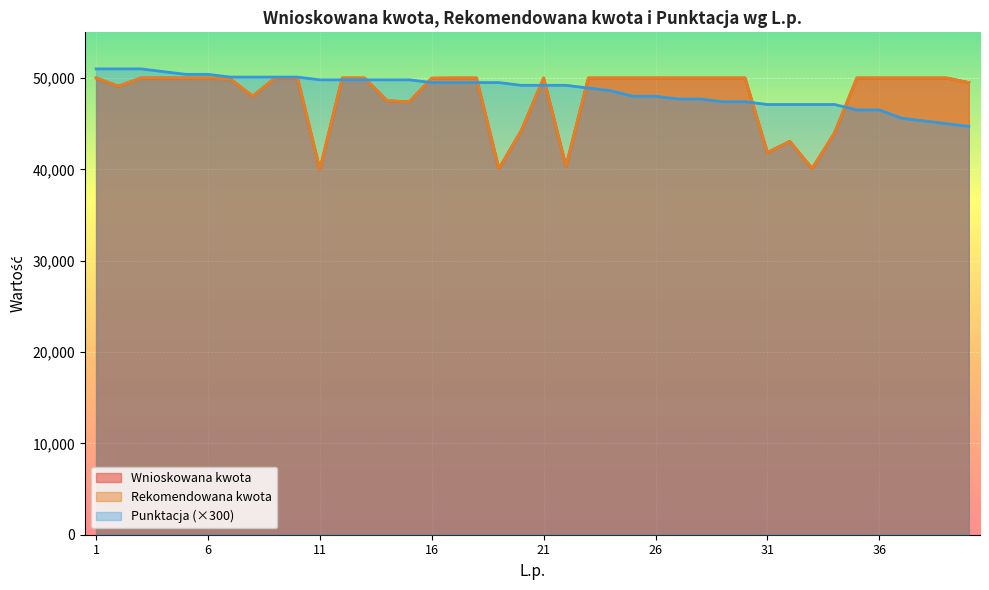

Between which two adjacent categories do Punktacja and Rekomendowana kwota first intersect?

11 and 12